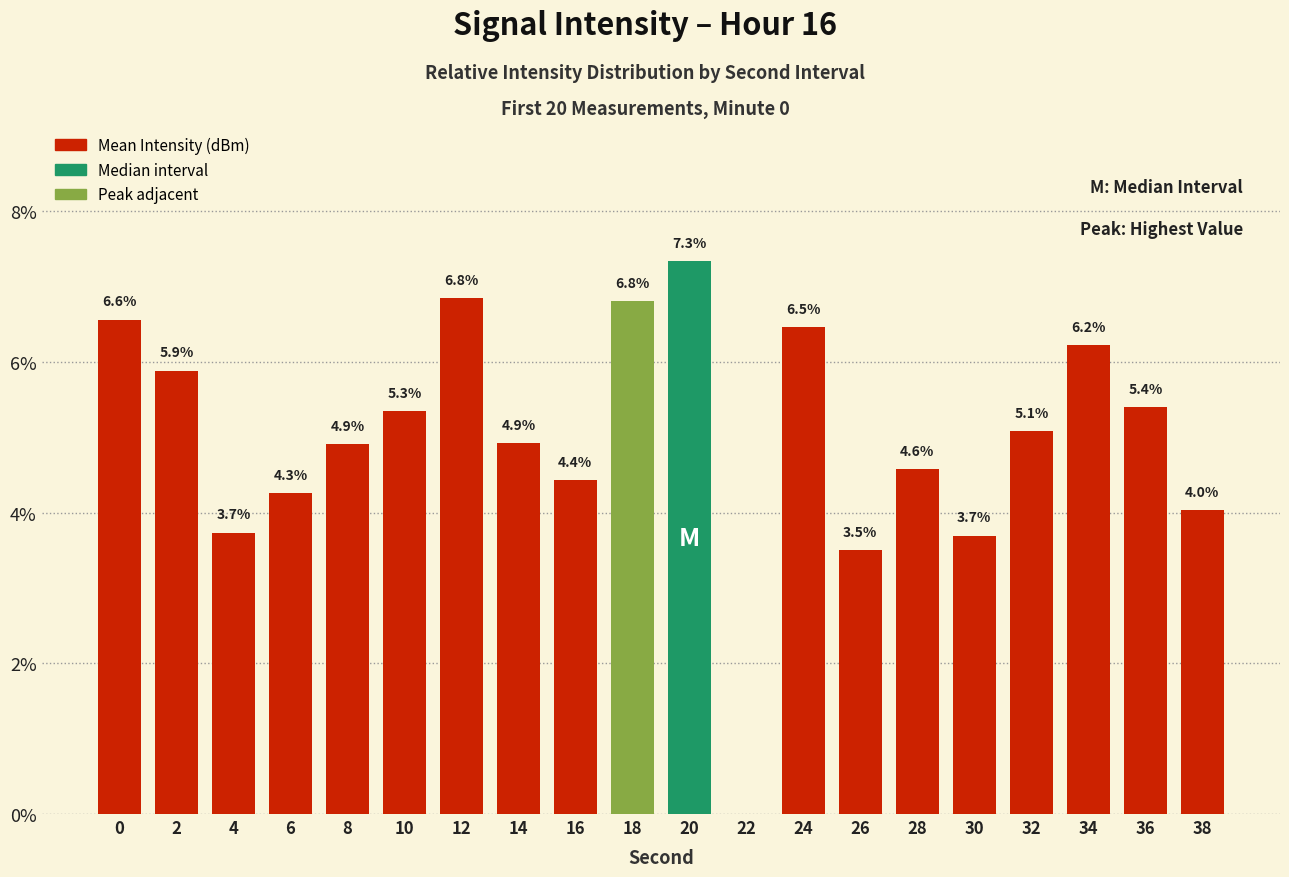

What is the sum of the values at 24 and 20?

13.8